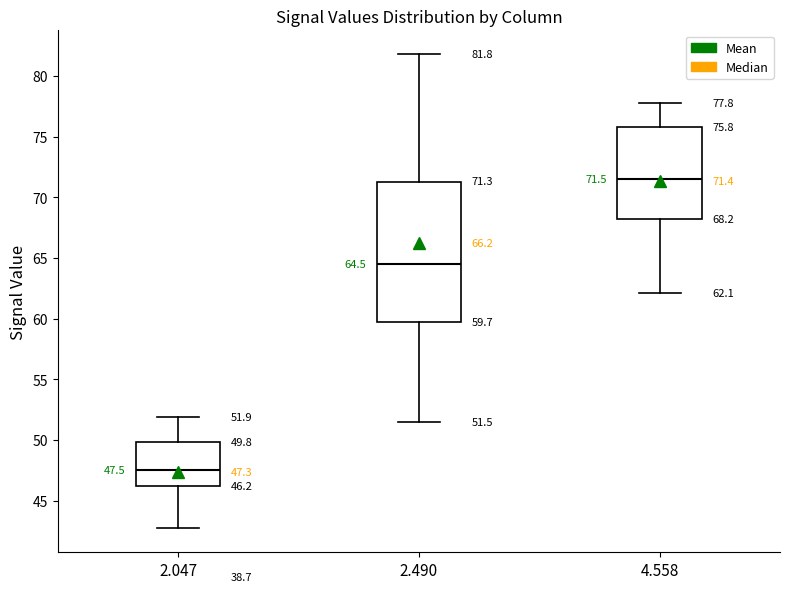

Comparing the boxes themselves (not the whiskers), which one is the tallest?

2.490